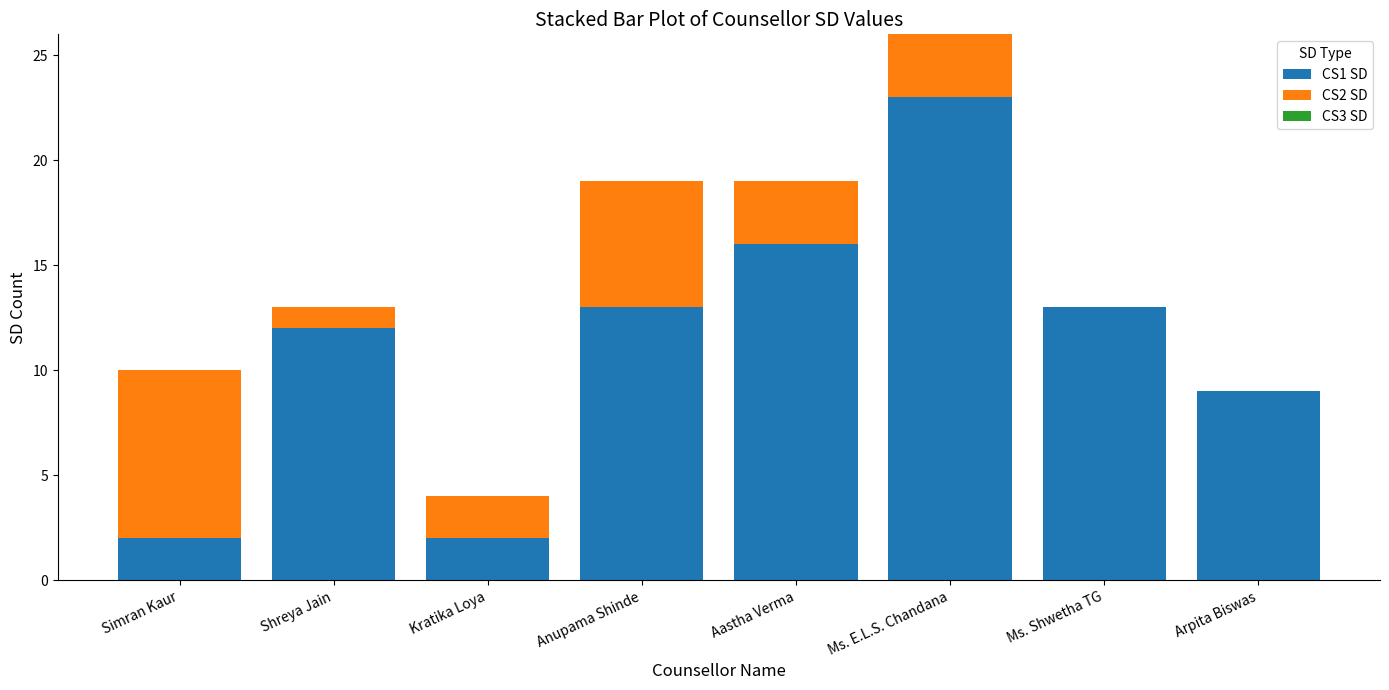

Is it true that CS1 SD equals 9 at Arpita Biswas?

True